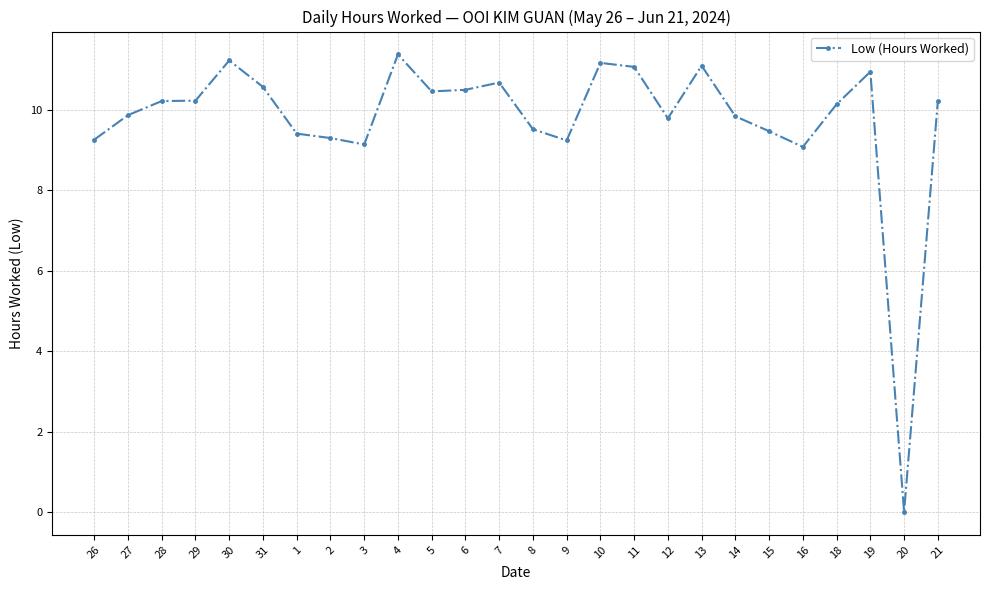

Approximately how many times larger is the value at 13 compared to 10?

1.0